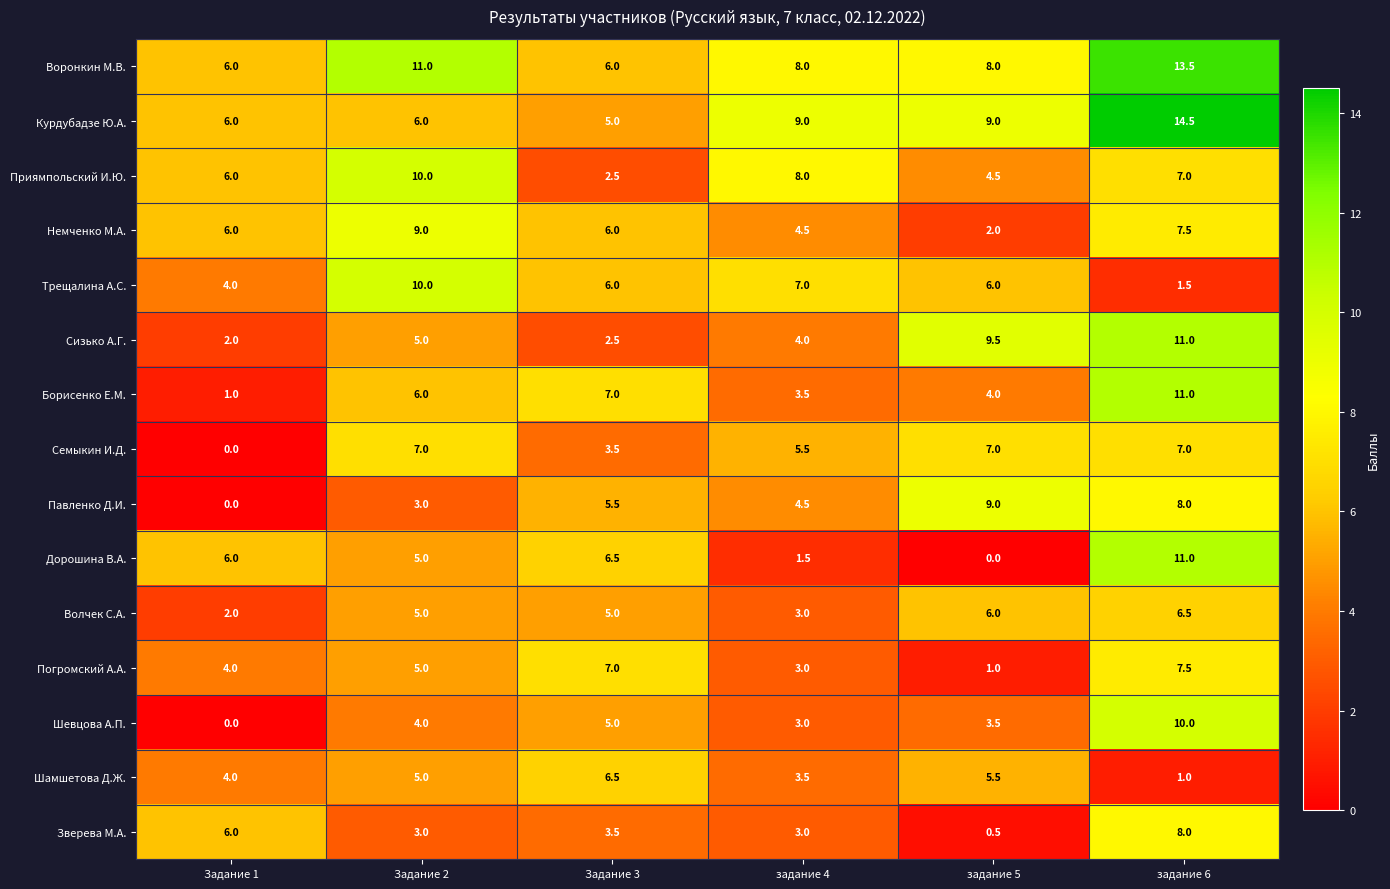

At which label does Воронкин М.В. first exceed 8?

Задание 2